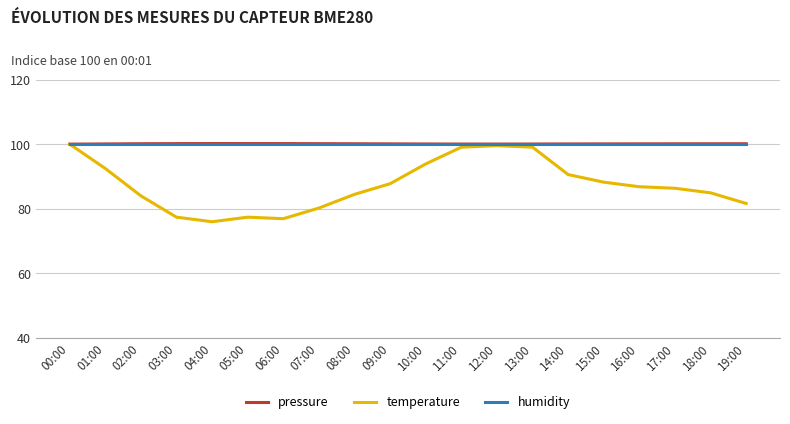

What is the minimum value for humidity?

100.0